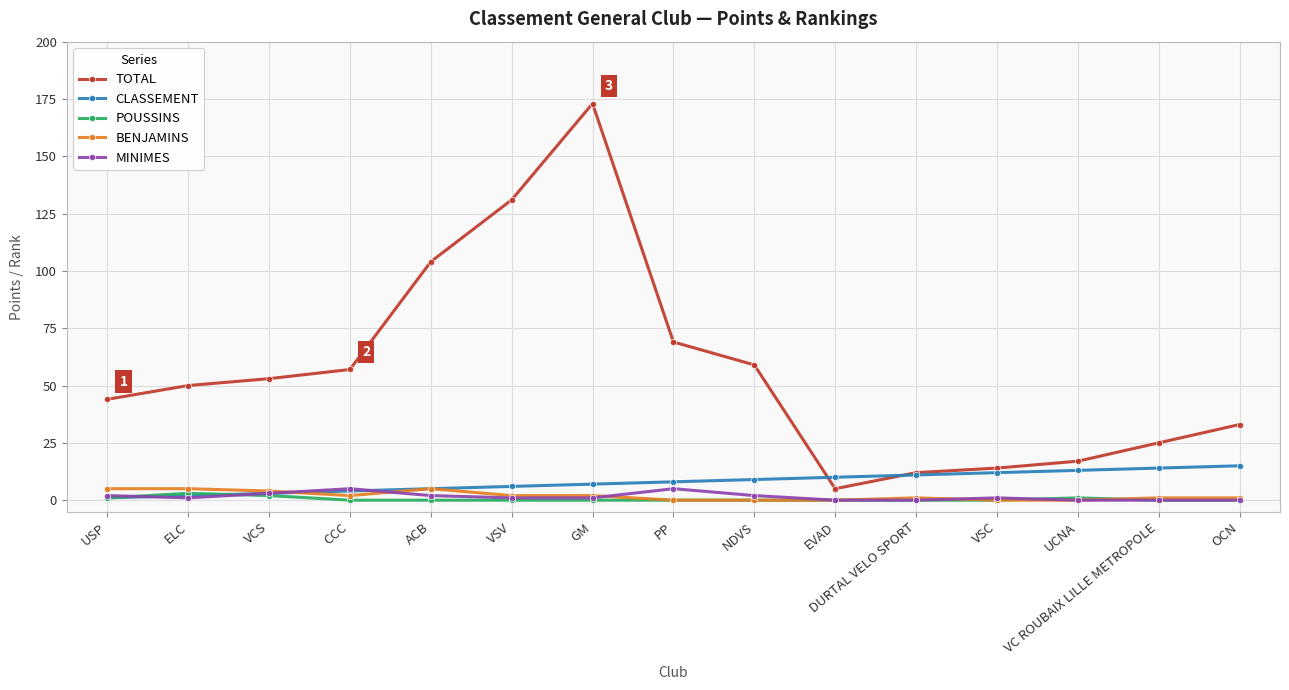

Reading left to right, list all the values displayed in this chart.

TOTAL: USP=44	ELC=50	VCS=53	CCC=57	ACB=104	VSV=131	GM=173	PP=69	NDVS=59	EVAD=5	DURTAL VELO SPORT=12	VSC=14	UCNA=17	VC ROUBAIX LILLE METROPOLE=25	OCN=33
CLASSEMENT: USP=1	ELC=2	VCS=3	CCC=4	ACB=5	VSV=6	GM=7	PP=8	NDVS=9	EVAD=10	DURTAL VELO SPORT=11	VSC=12	UCNA=13	VC ROUBAIX LILLE METROPOLE=14	OCN=15
POUSSINS: USP=1	ELC=3	VCS=2	CCC=0	ACB=0	VSV=0	GM=0	PP=0	NDVS=0	EVAD=0	DURTAL VELO SPORT=0	VSC=0	UCNA=1	VC ROUBAIX LILLE METROPOLE=0	OCN=0
BENJAMINS: USP=5	ELC=5	VCS=4	CCC=2	ACB=5	VSV=2	GM=2	PP=0	NDVS=0	EVAD=0	DURTAL VELO SPORT=1	VSC=0	UCNA=0	VC ROUBAIX LILLE METROPOLE=1	OCN=1
MINIMES: USP=2	ELC=1	VCS=3	CCC=5	ACB=2	VSV=1	GM=1	PP=5	NDVS=2	EVAD=0	DURTAL VELO SPORT=0	VSC=1	UCNA=0	VC ROUBAIX LILLE METROPOLE=0	OCN=0